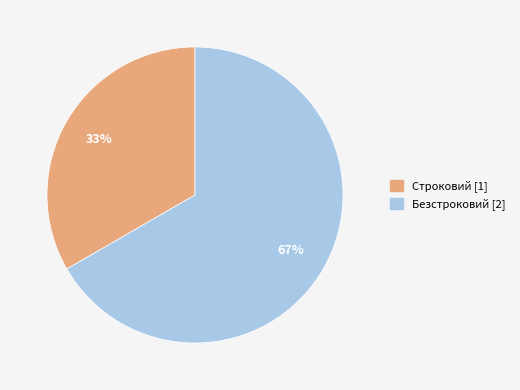

Combined, do Строковий and Безстроковий account for over 50%?

Yes